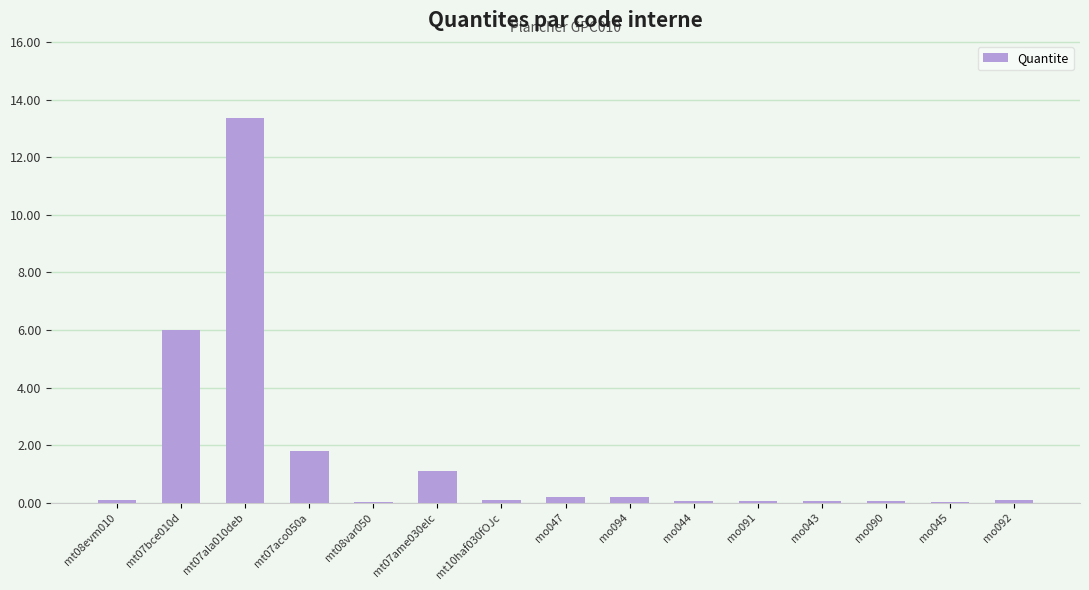

Approximately how many times larger is the value at mo092 compared to mt07aco050a?

0.1